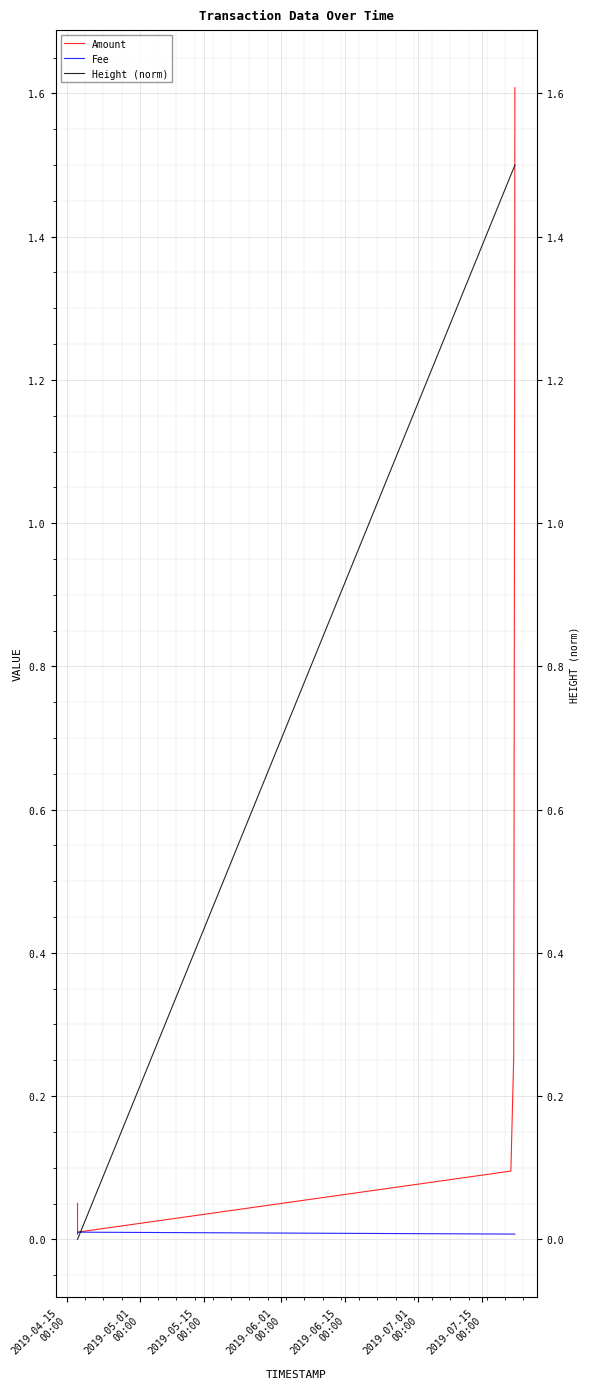

Which series has the widest spread of values?

Amount